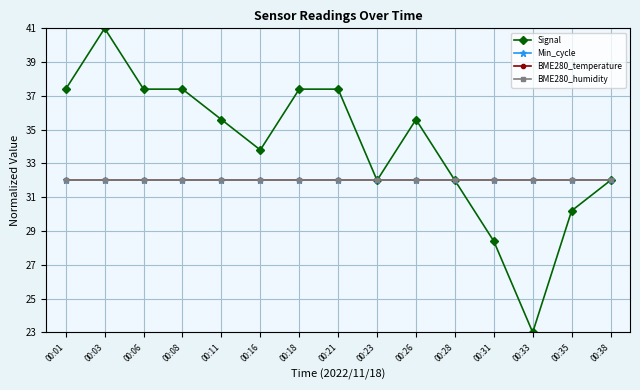

What is the total value across all series at 00:06?

133.4